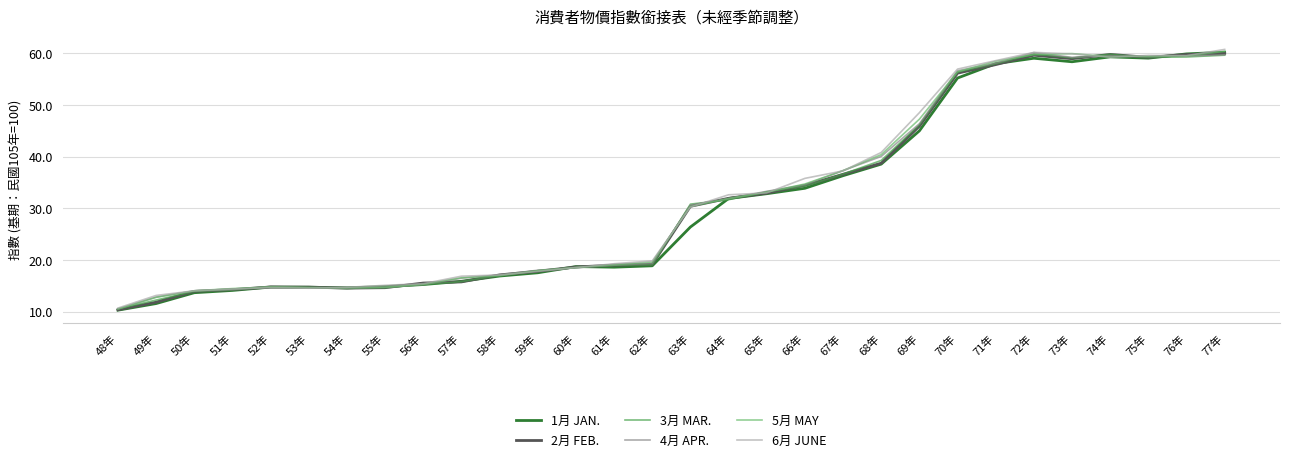

What is the total value across all series at 60年?

111.5